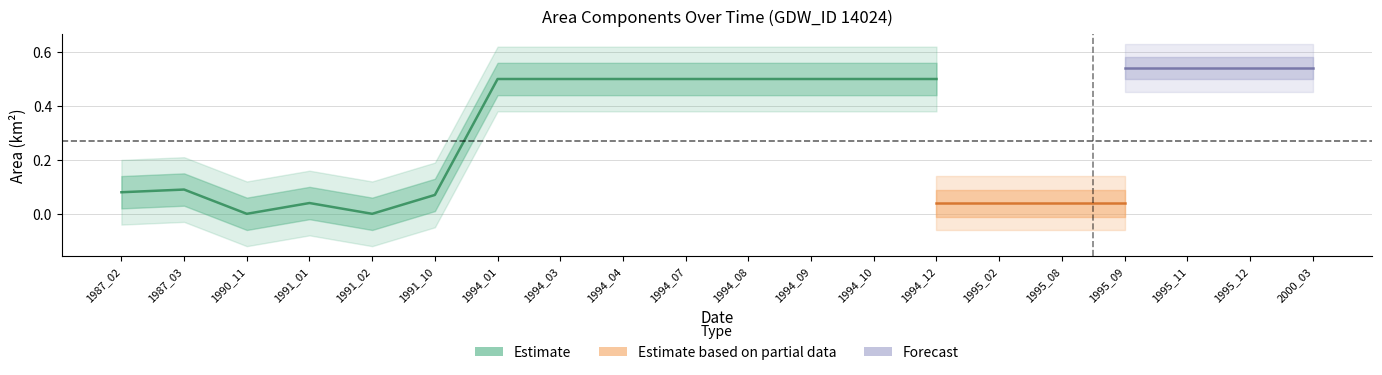

The value of waterArea at 1991_10 is 0.1. True or false?

True